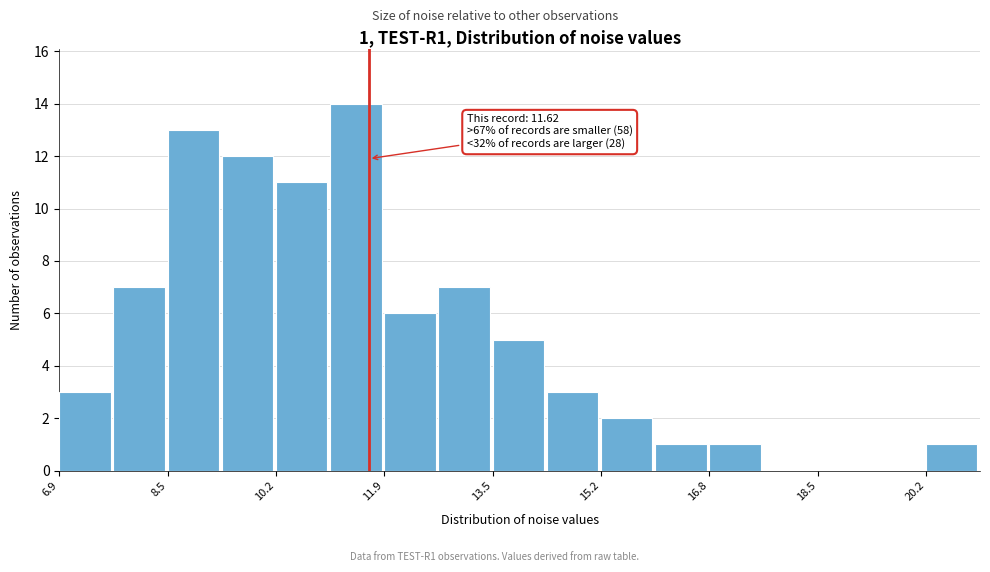

Which range on the x-axis has the tallest bar?

11.0 to 11.8